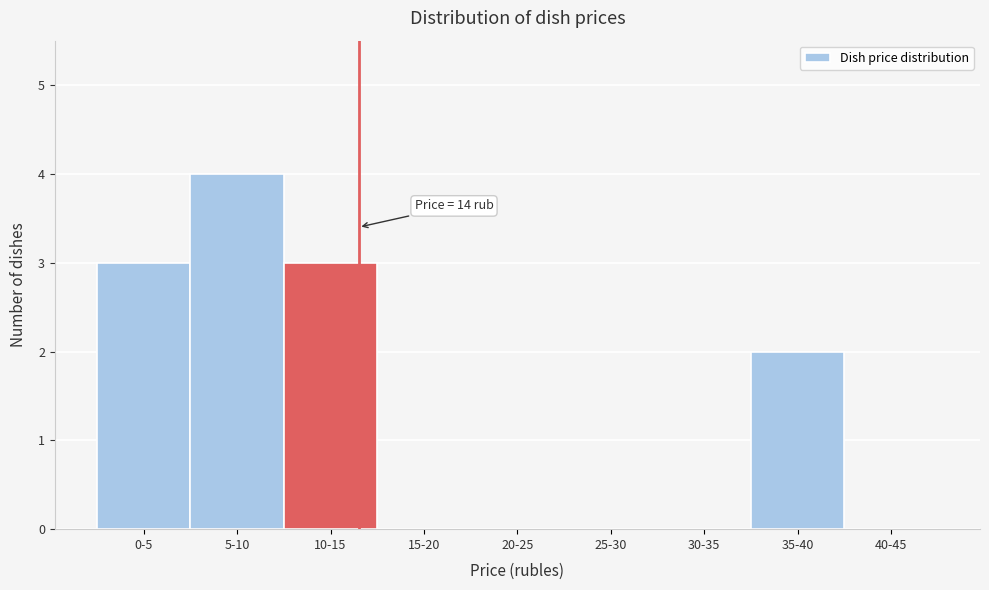

Reading left to right, extract all data points from this chart.

0-5=3	5-10=4	10-15=3	15-20=0	20-25=0	25-30=0	30-35=0	35-40=2	40-45=0